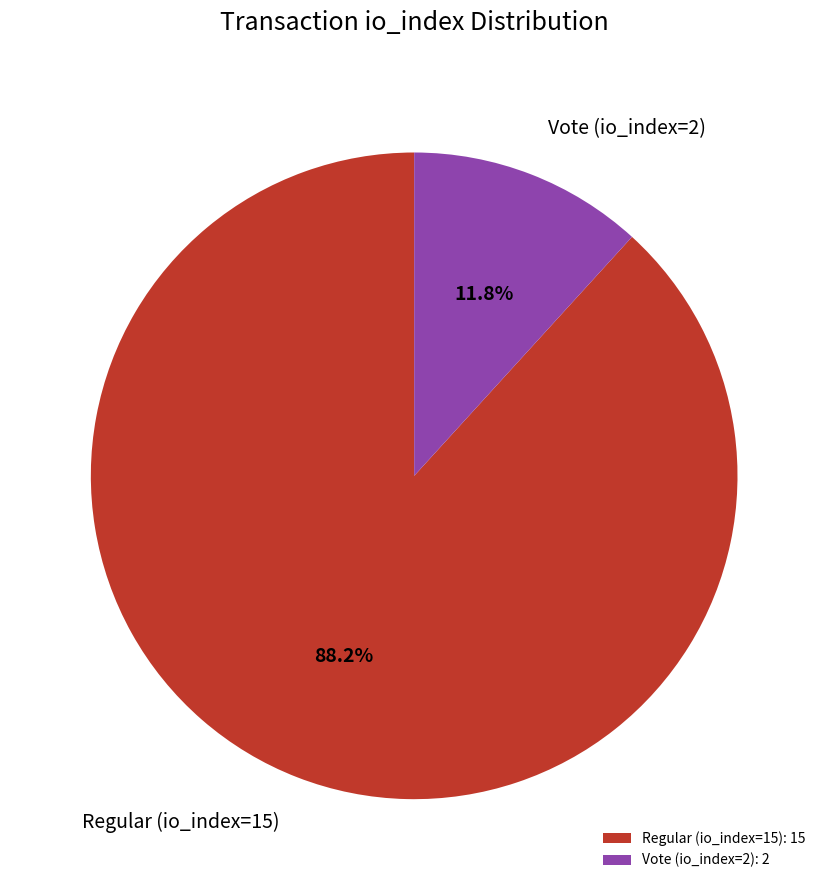

How many segments does this pie chart have?

2